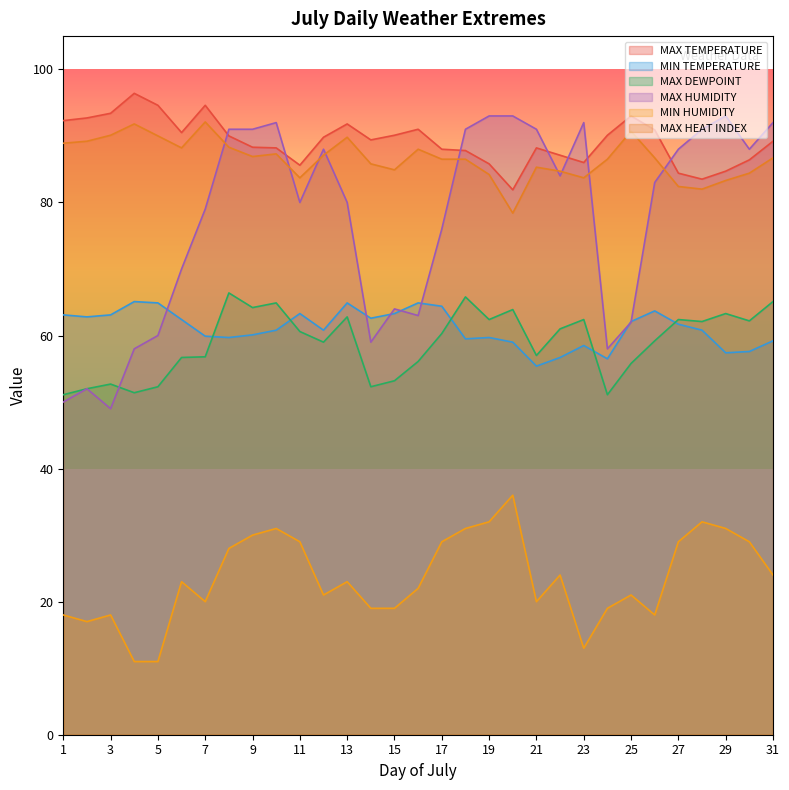

Which series has the largest total across all categories?

MAX TEMPERATURE